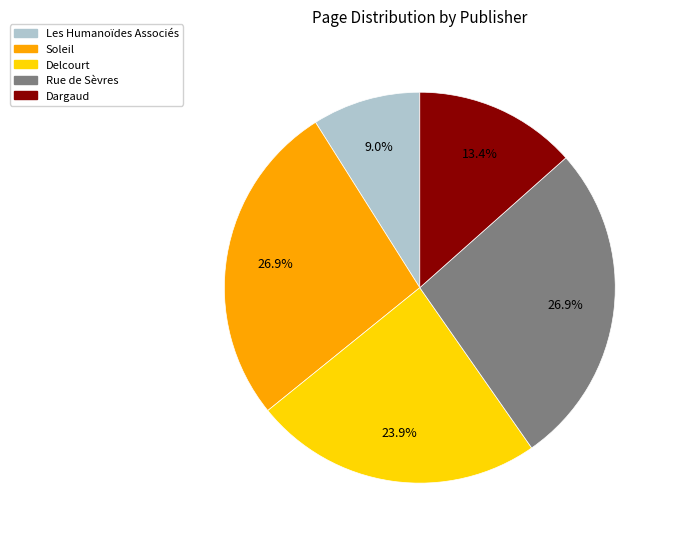

Does any single category account for the majority?

No